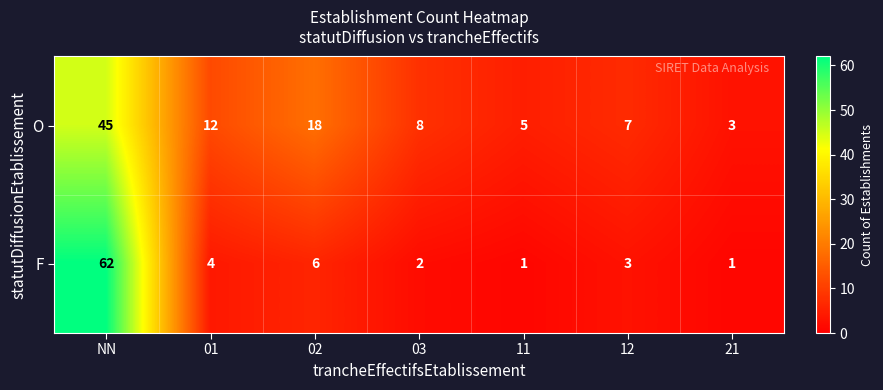

Rank the series by their average value, from lowest to highest.

F, O